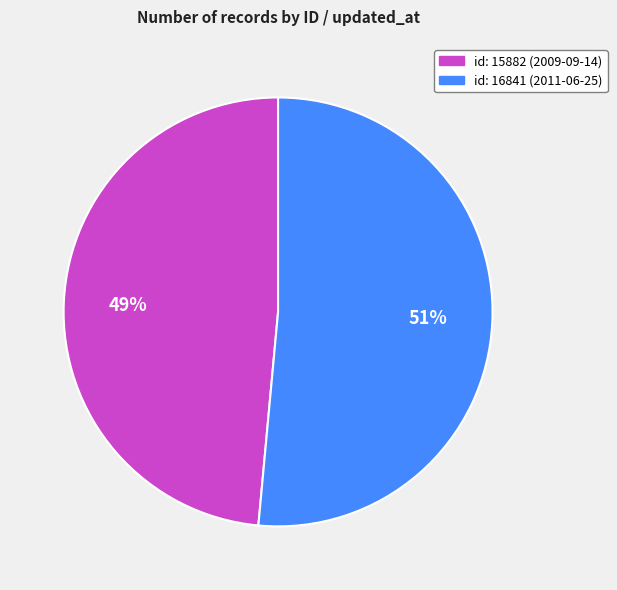

The id: 15882 (2009-09-14) slice represents 49% of the pie. True or false?

True